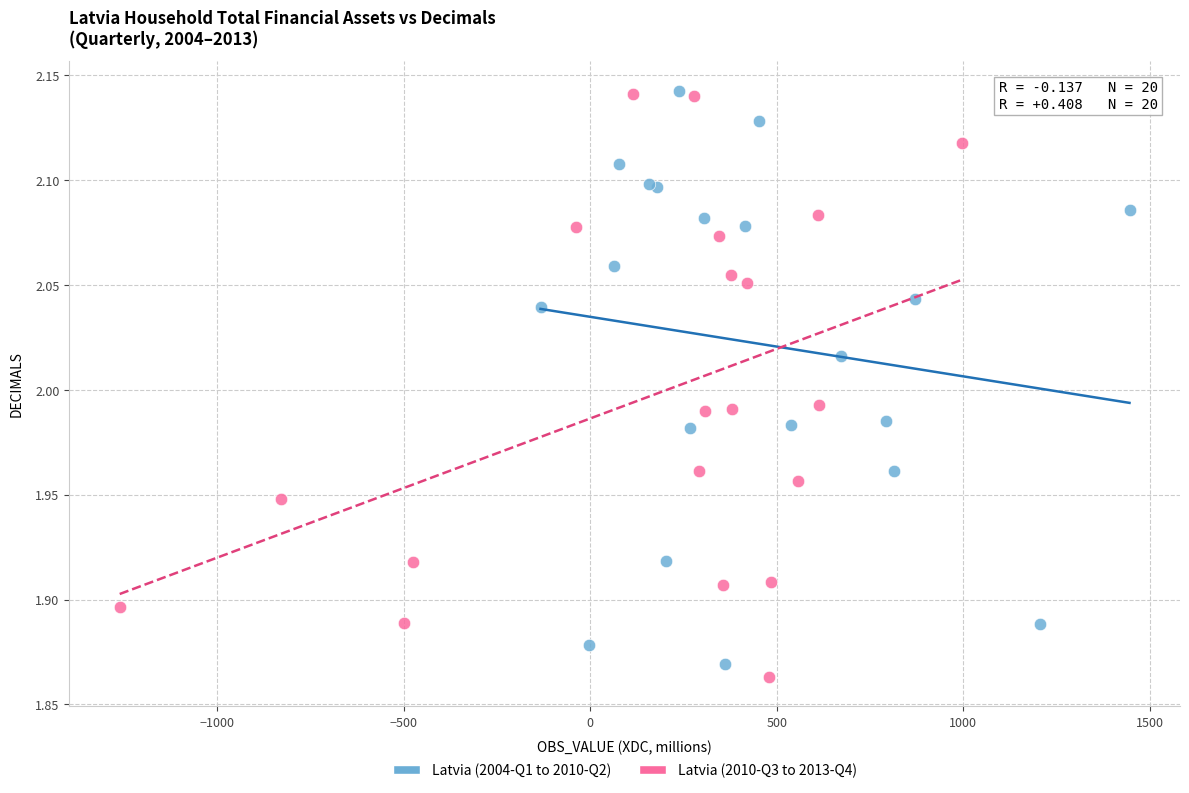

What are all the series names shown in the legend?

Latvia (2004-Q1 to 2010-Q2), Latvia (2010-Q3 to 2013-Q4)